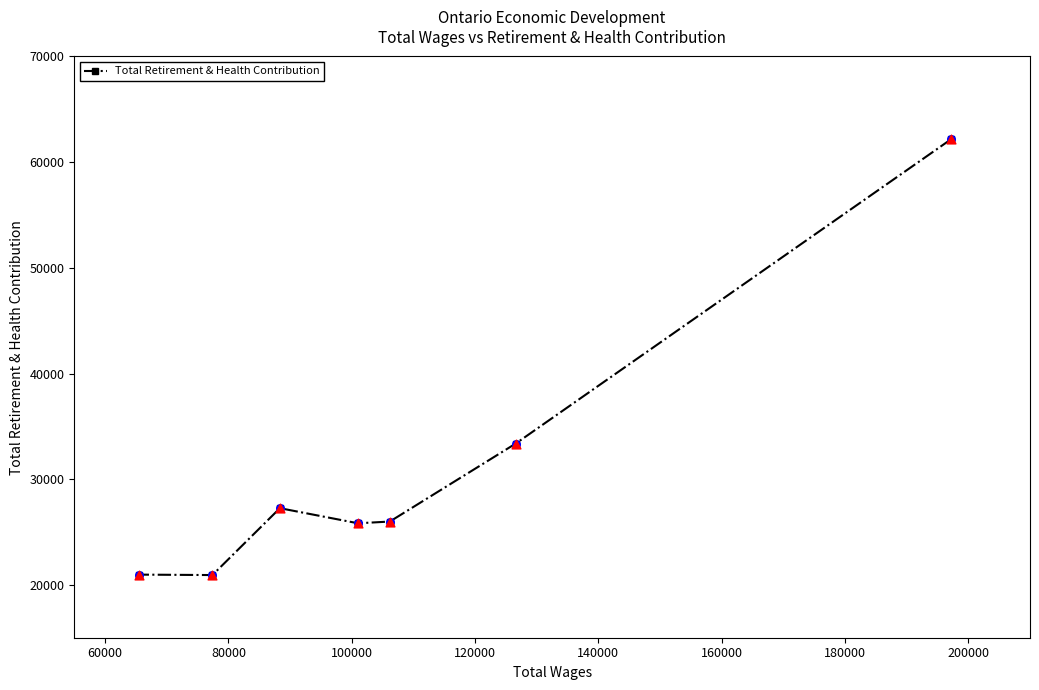

What is the difference between the second highest and minimum values?

12444